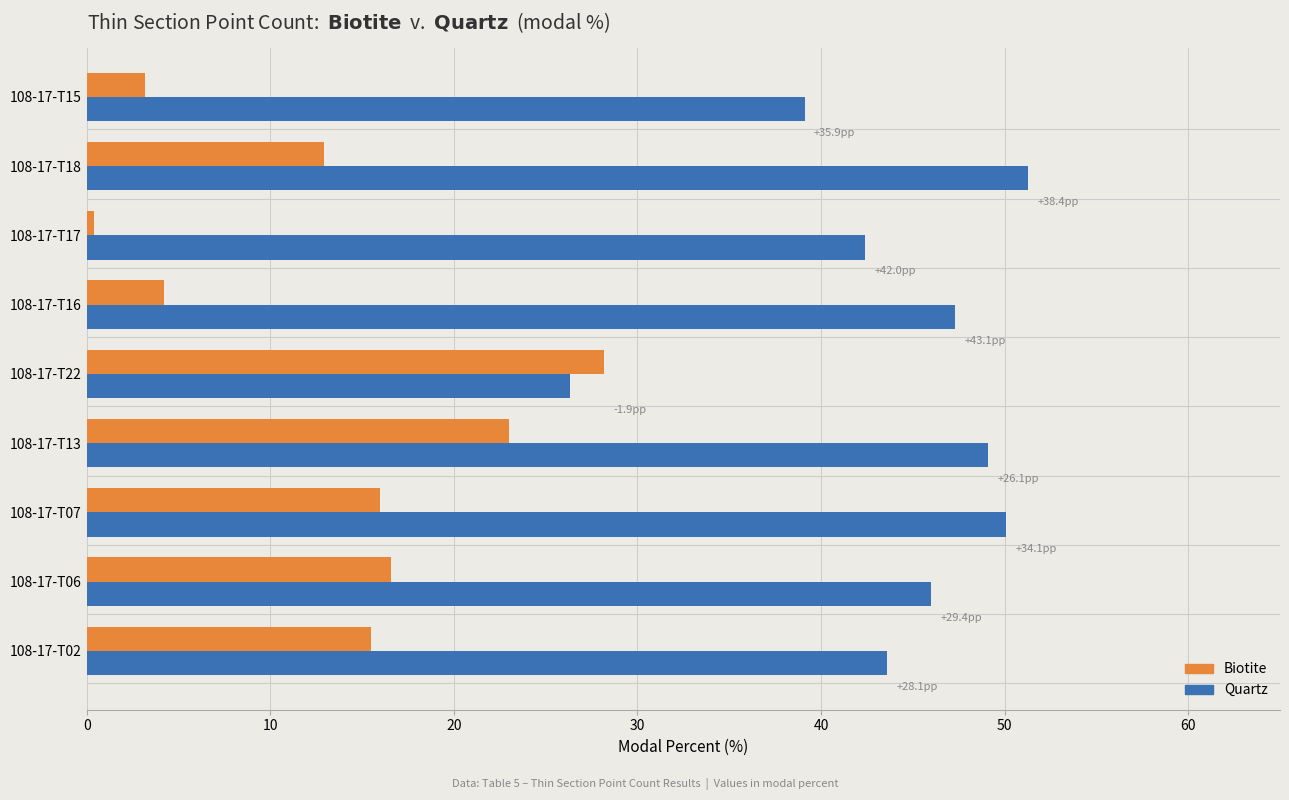

At which label is Quartz closest to 38?

108-17-T15